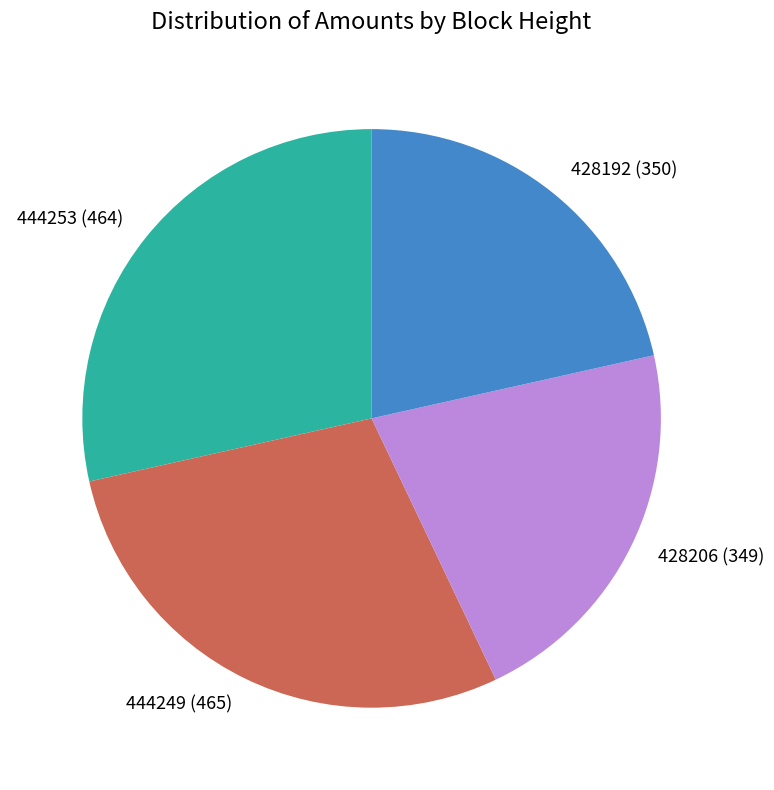

Approximately how many times larger is the value at 444253 compared to 444249?

1.0